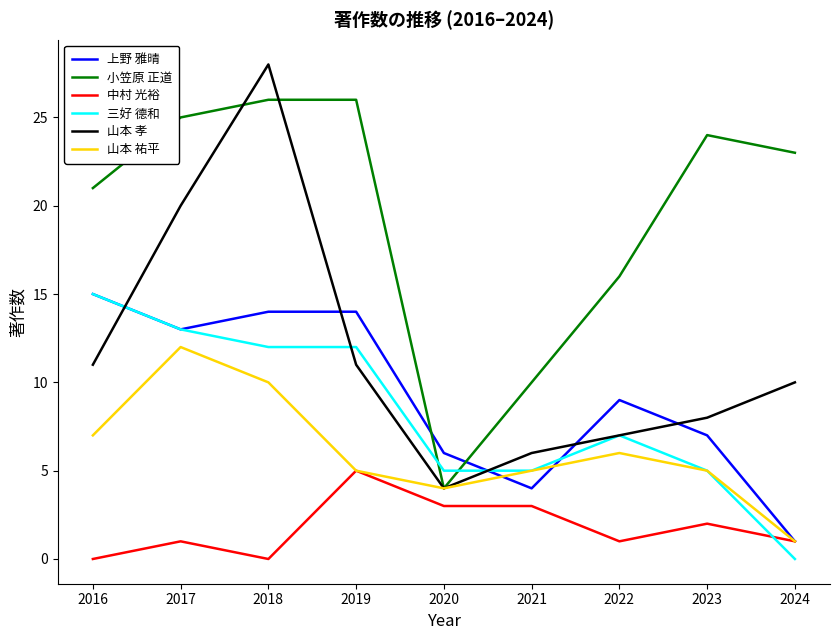

What is the sum of all 三好 德和 values?

74